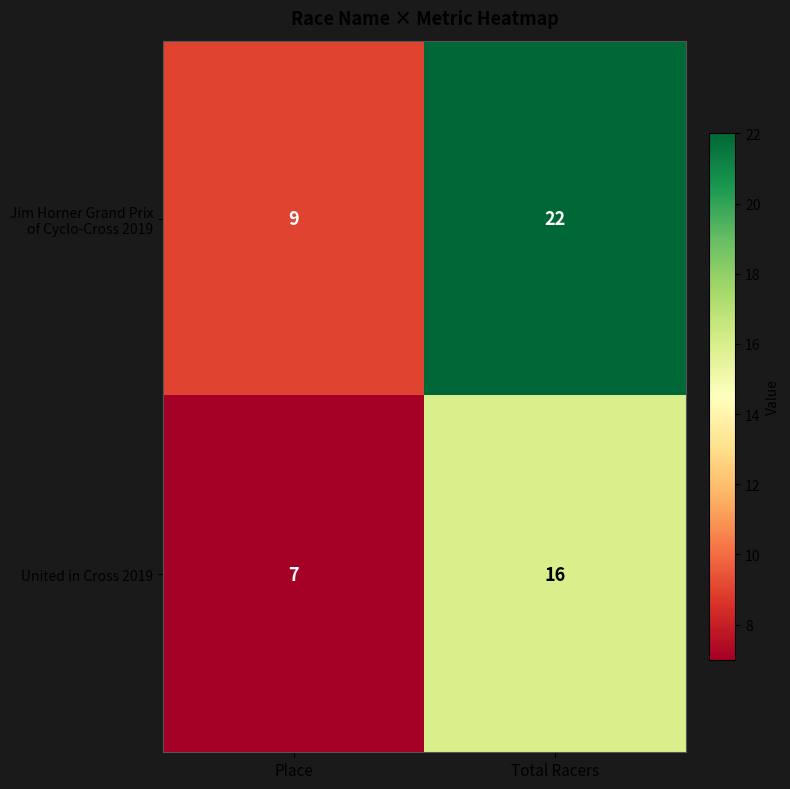

What is the spread (max minus min) of values at Total Racers?

6